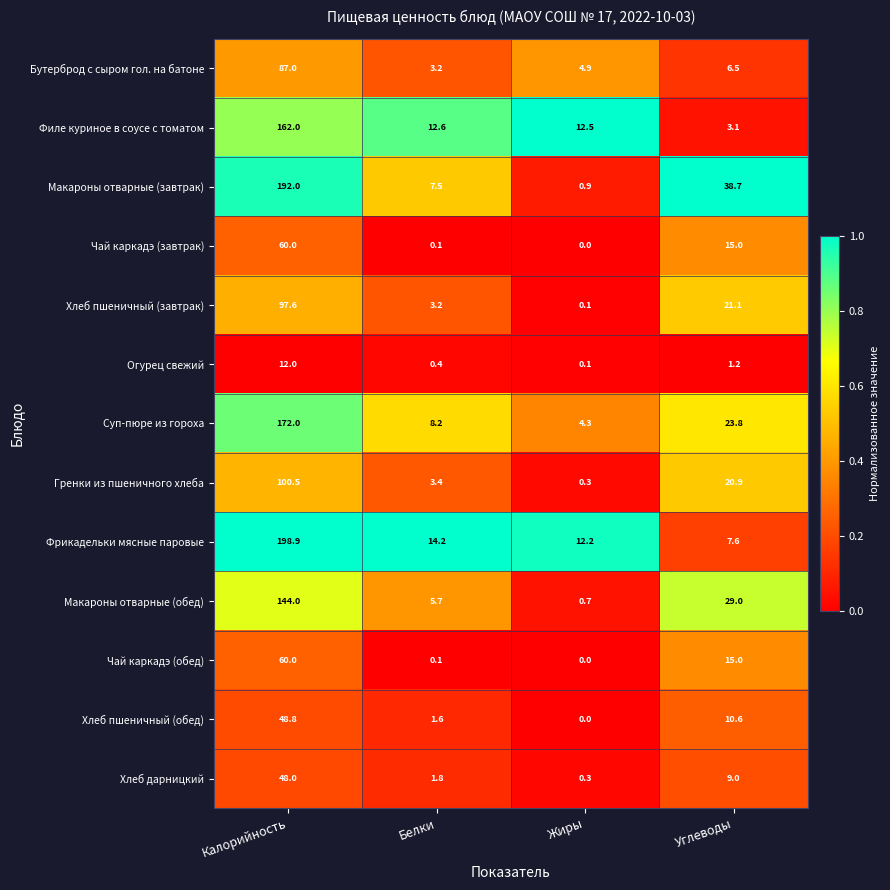

Is the value of Чай каркадэ (обед) at Углеводы greater than the value of Бутерброд с сыром гол. на батоне at Углеводы?

Yes